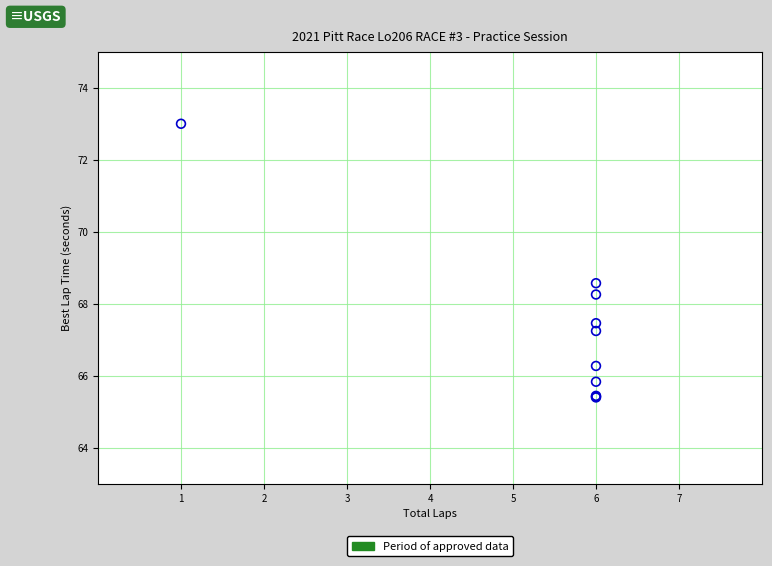

What Y value in the scatter plot is closest to 69?

68.6